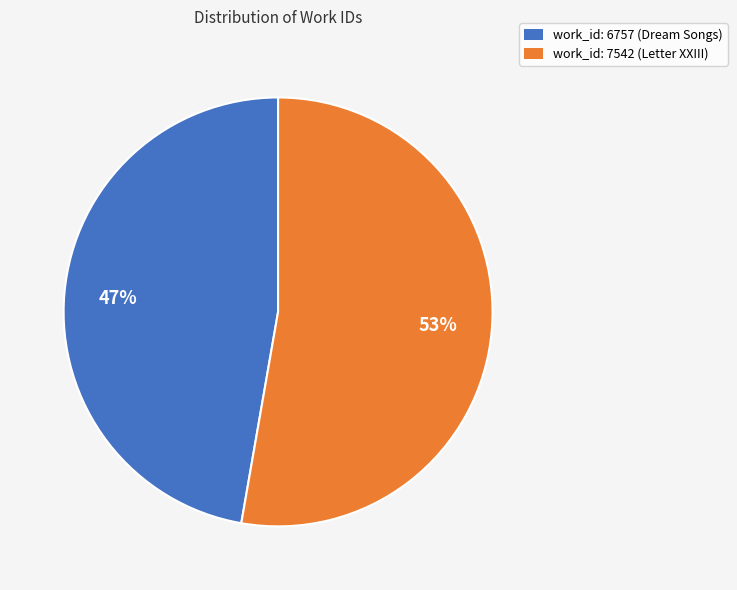

Which category accounts for the majority?

work_id: 7542 (Letter XXIII)